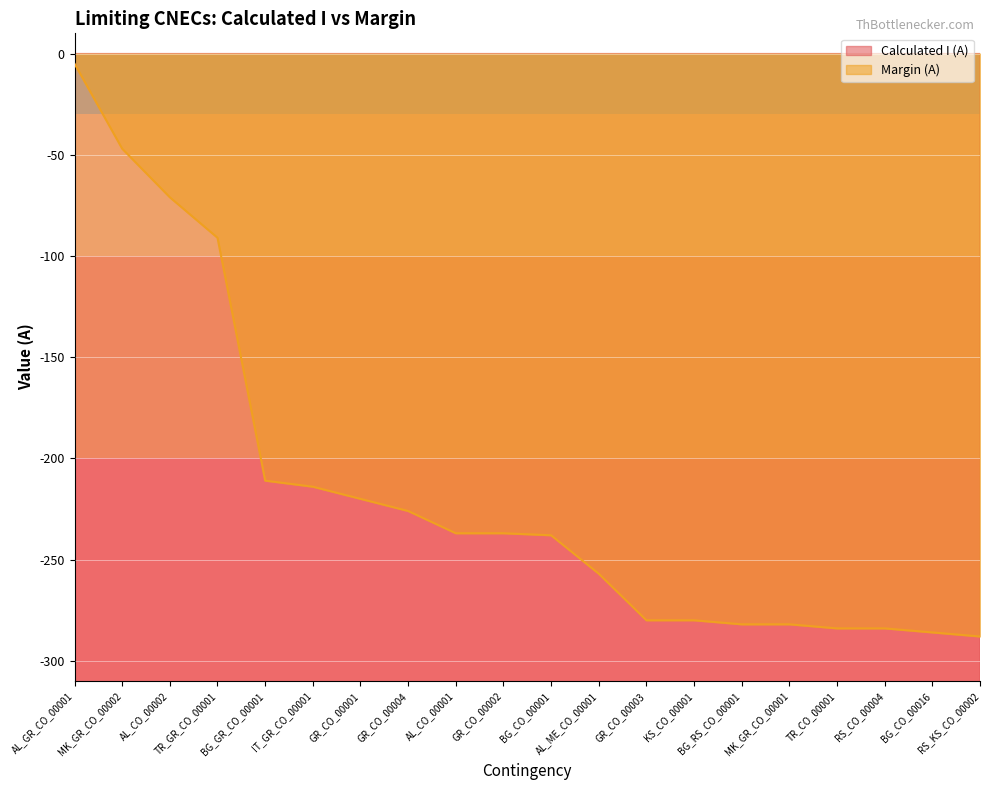

Which series has the largest range (max minus min)?

Calculated I (A)